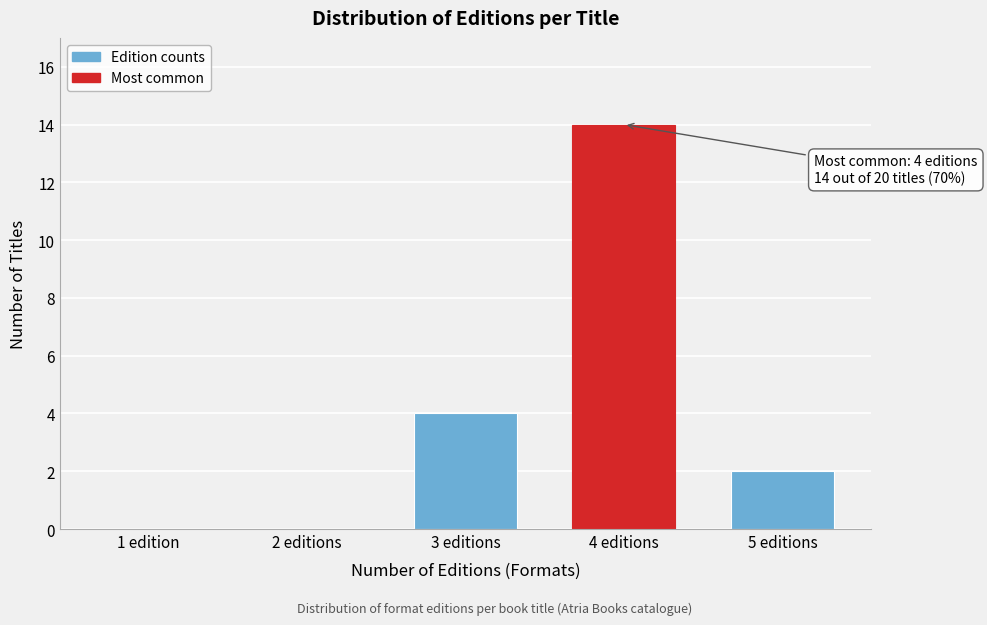

Reading left to right, what are all the values shown in this chart?

1 edition=0	2 editions=0	3 editions=4	4 editions=14	5 editions=2